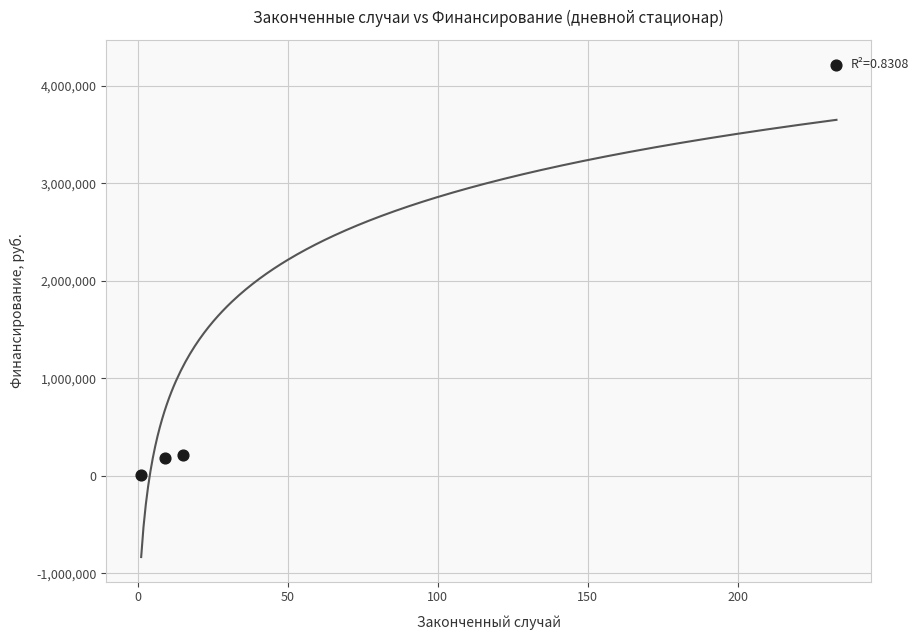

What is the range of Y values (max minus min)?

4204588